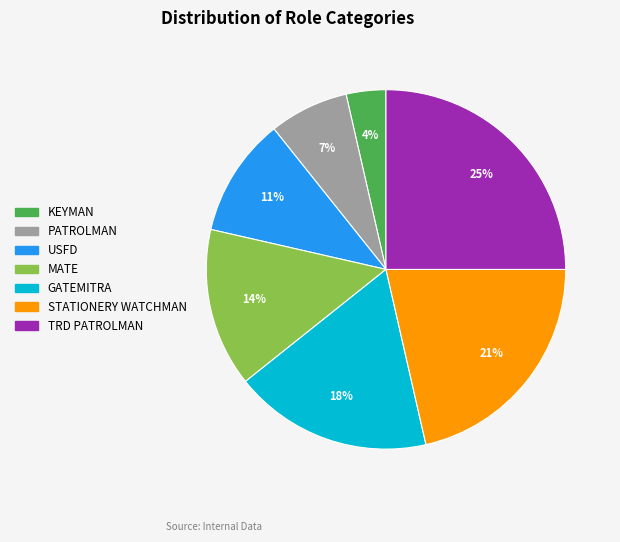

What is the ratio of the value at MATE to the value at USFD?

1.3